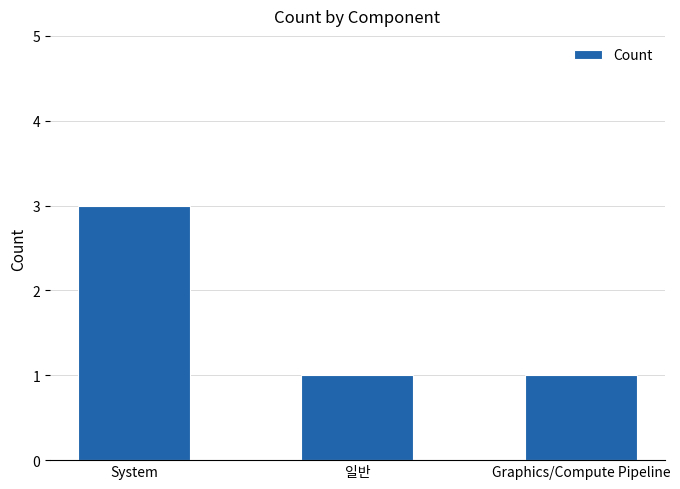

What is the difference between the maximum and minimum values?

2